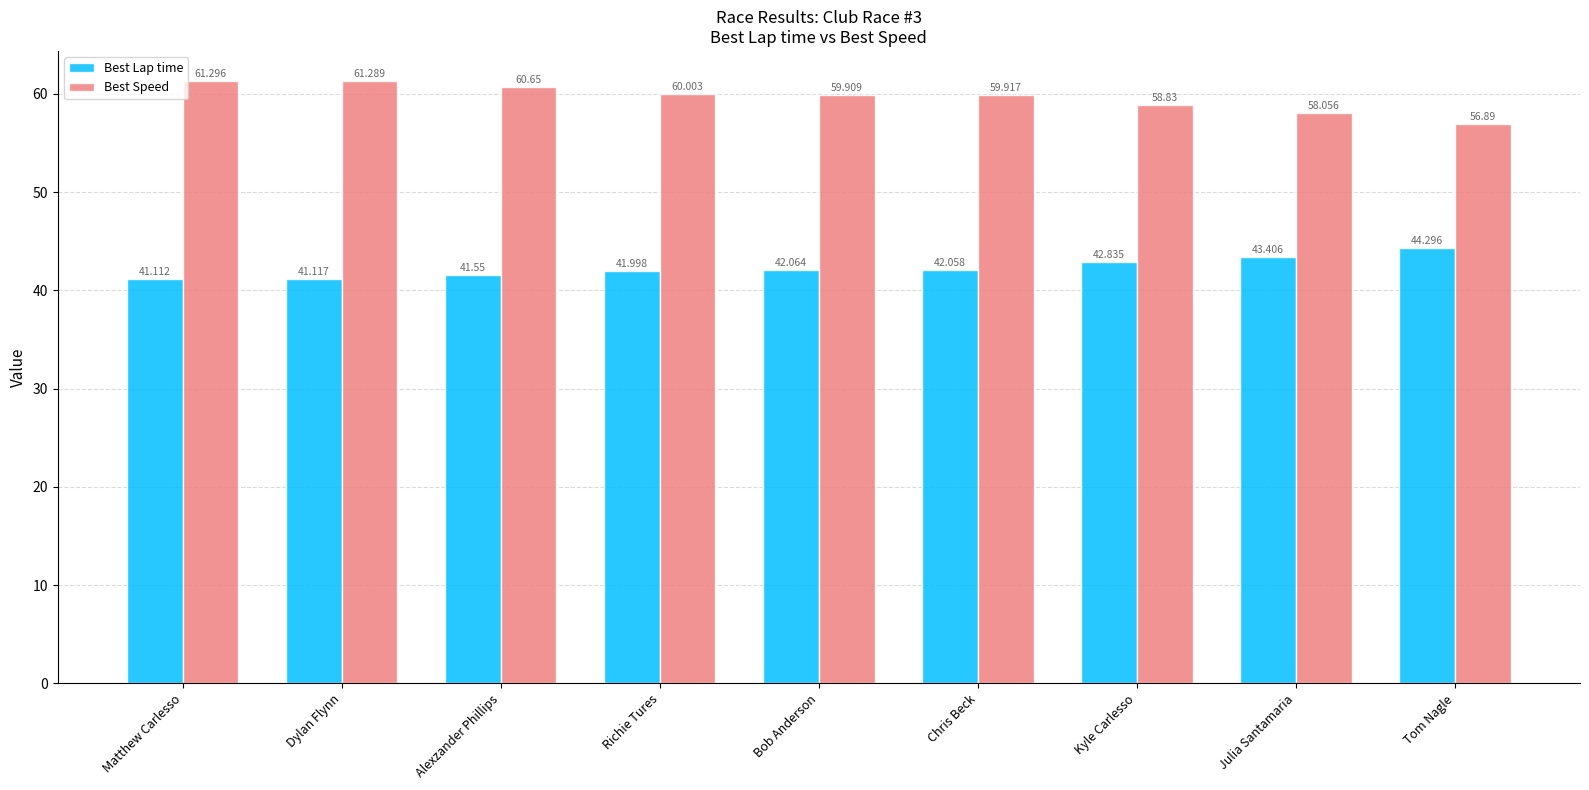

Is it true that Best Lap time equals 55.0 at Alexzander Phillips?

False